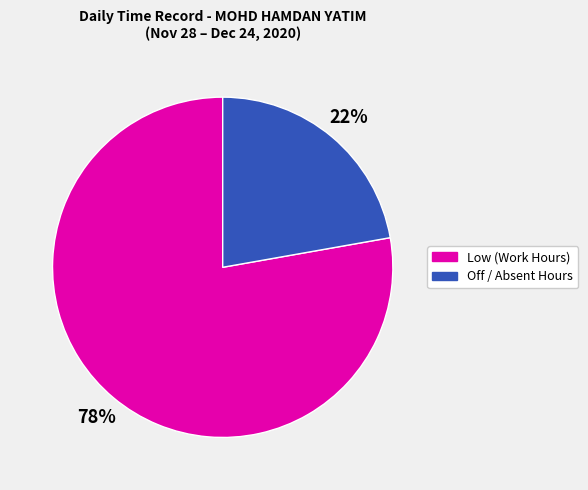

To the nearest percent, what is the average slice percentage?

50%